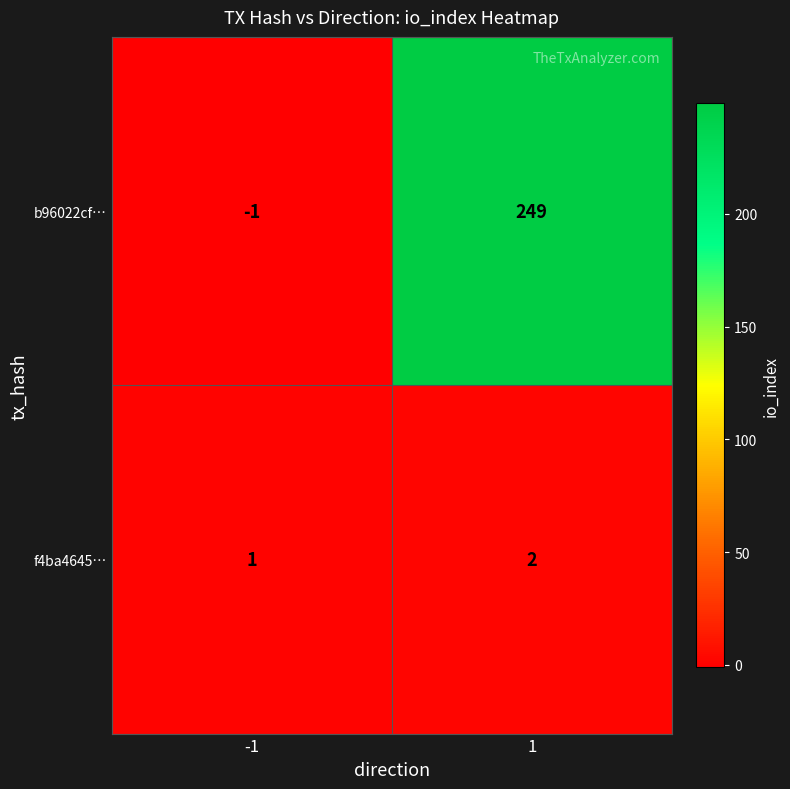

The value of f4ba4645… at -1 is 1. True or false?

True